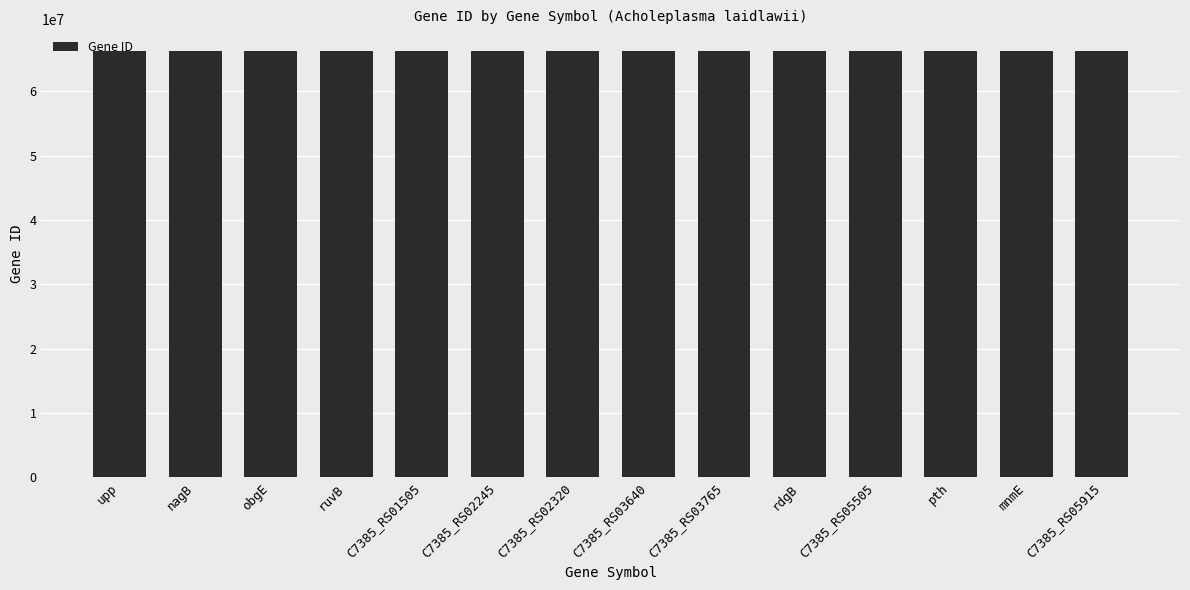

Does the chart contain stacked bars?

No